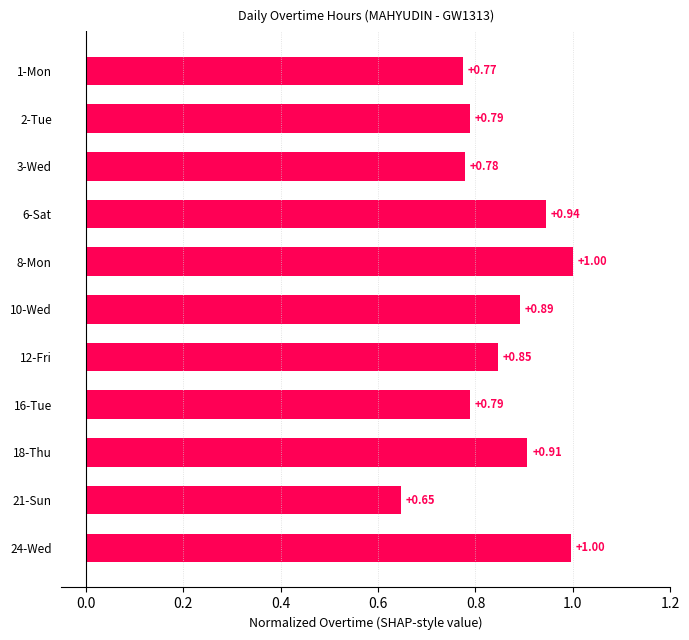

How many categories are shown in the chart?

11